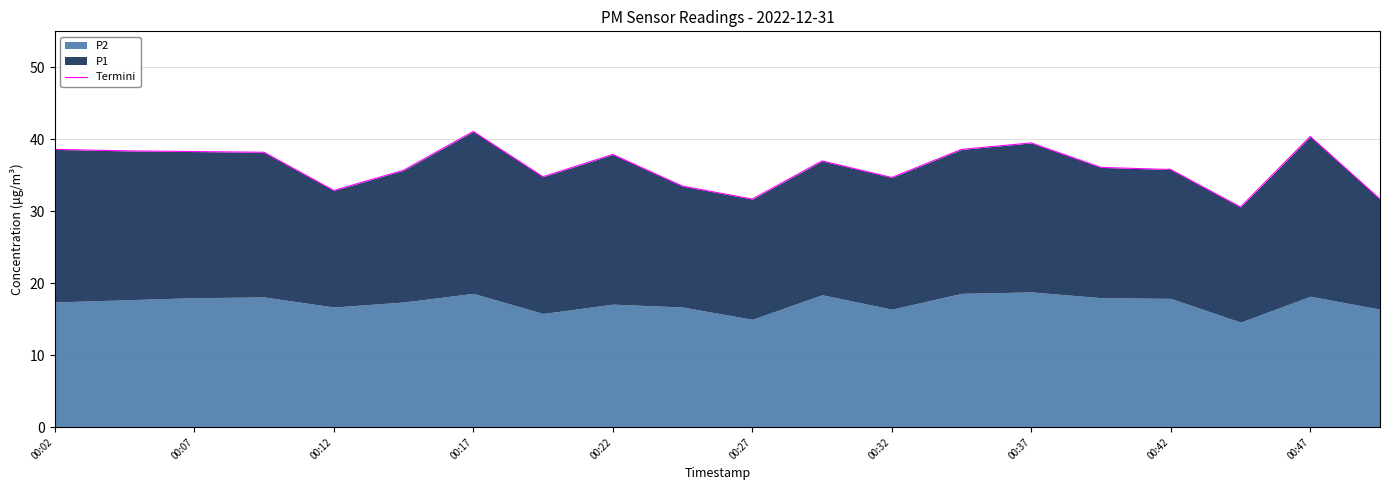

What value does the data have at 00:27?

31.7